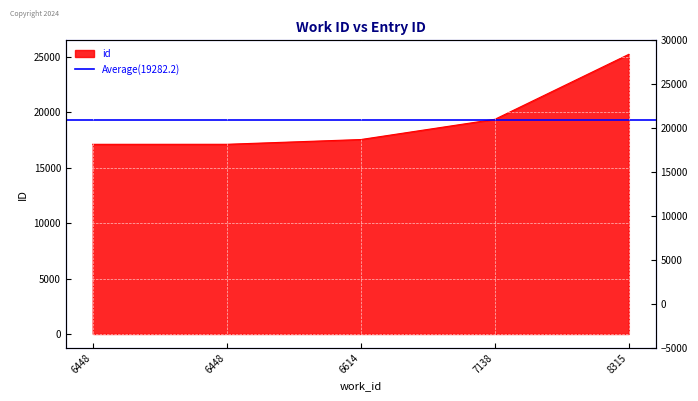

What is the change in value from 6614 to 7138?

+1824